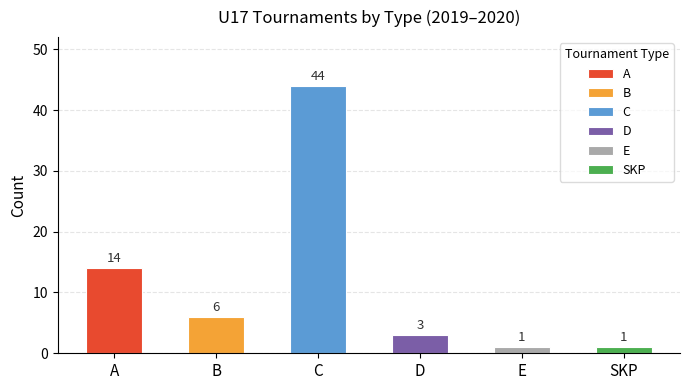

At which category does the chart reach its minimum across all series?

E